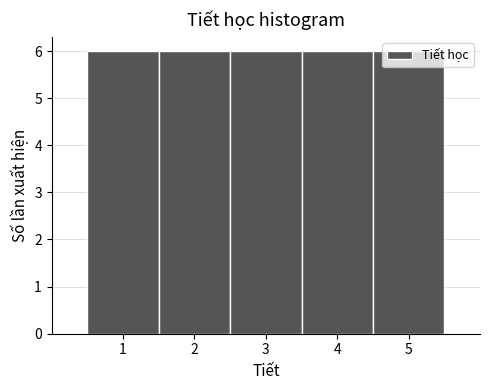

How tall is the bar that spans 0.5 to 1.5 on the x-axis? The values are not printed on the chart, so give them approximately, as read against the axis.

6